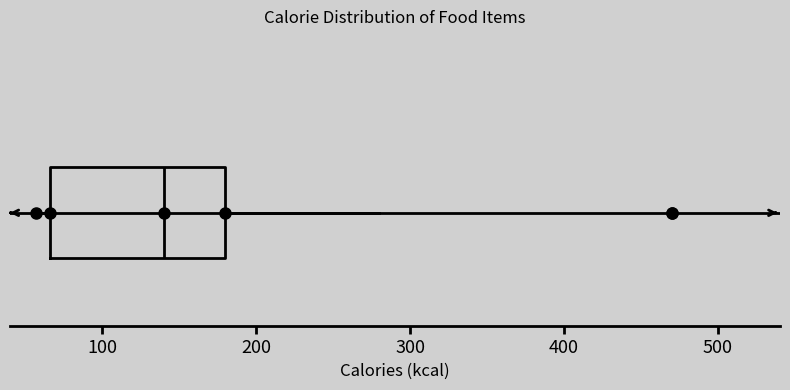

Where is the right edge of the box on the x-axis? The values are not printed on the chart, so give them approximately, as read against the axis.

180